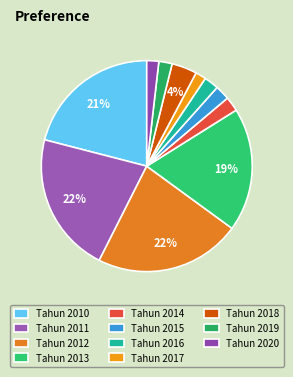

Do Tahun 2014 and Tahun 2020 together represent more than half of the pie?

No